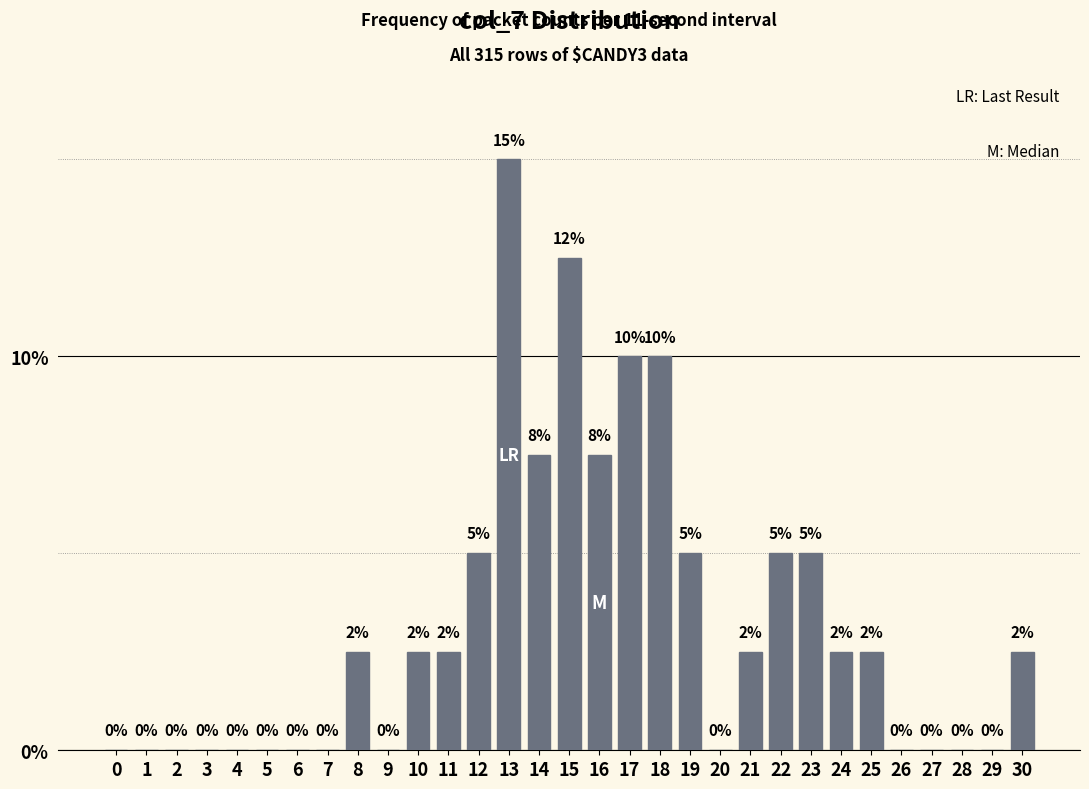

Is it true that the value at 24 is 2.5?

True